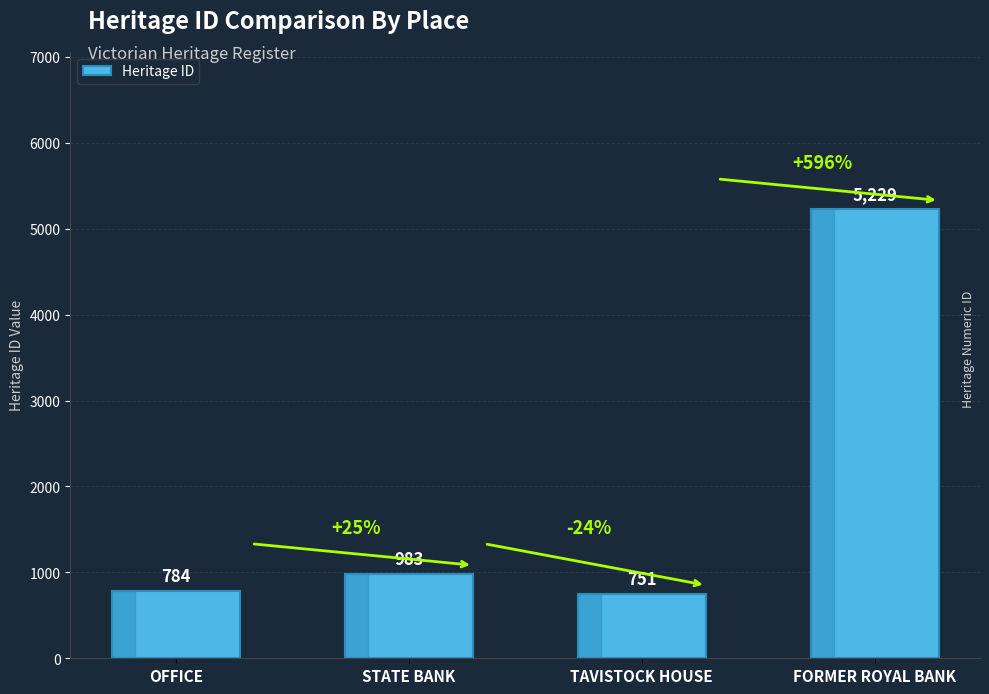

Count the number of categories in the chart.

4